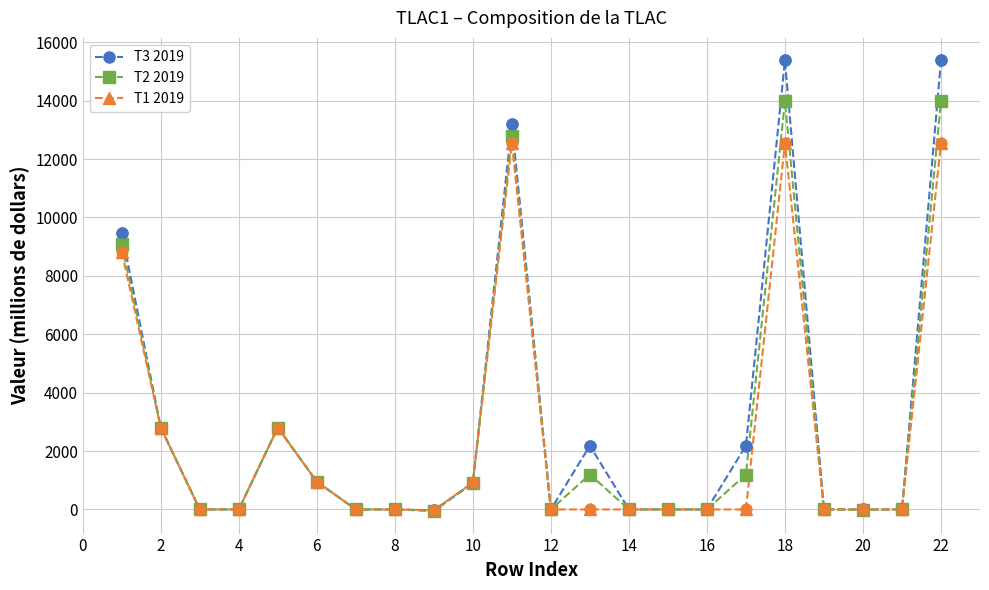

Which series has the largest range (max minus min)?

T3 2019